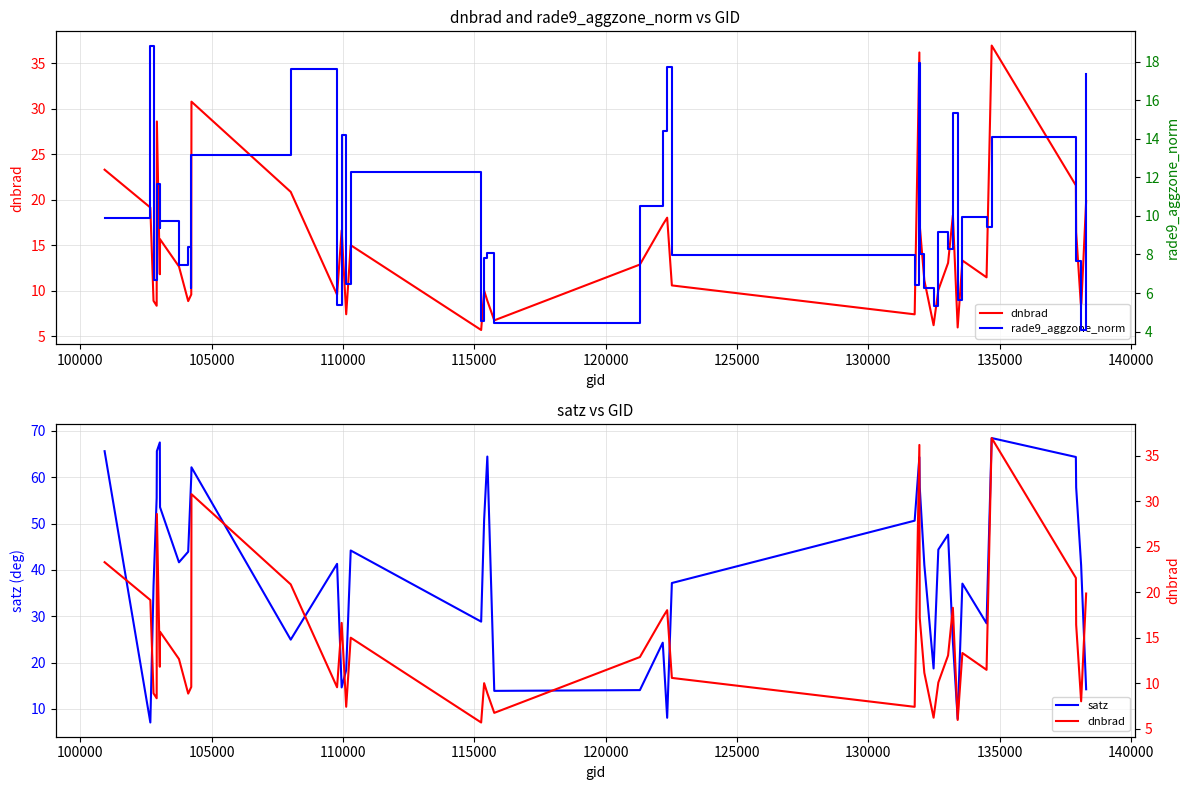

What is the lowest value of the satz series?

7.1